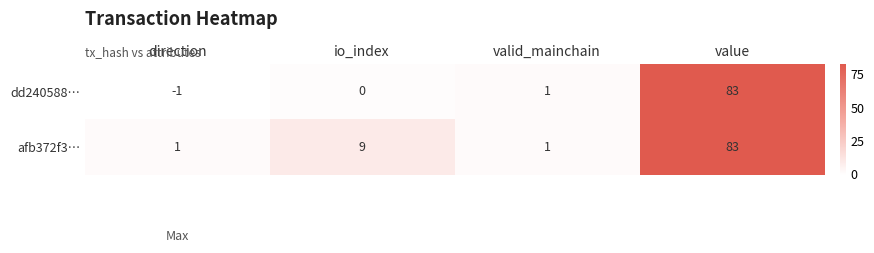

Which series has the largest total across all categories?

afb372f3…